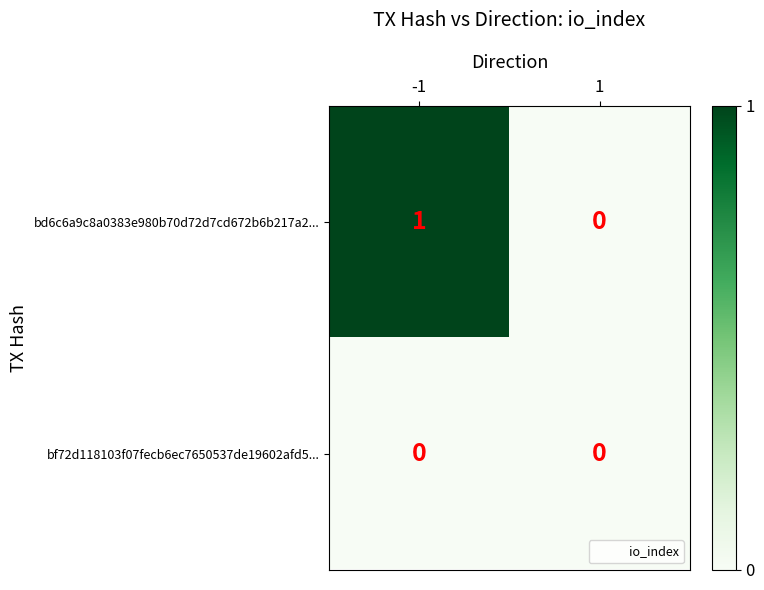

Reading right to left, list all the values displayed in this chart.

bd6c6a9c8a0383e980b70d72d7cd672b6b217a2...: 0	1
bf72d118103f07fecb6ec7650537de19602afd5...: 0	0